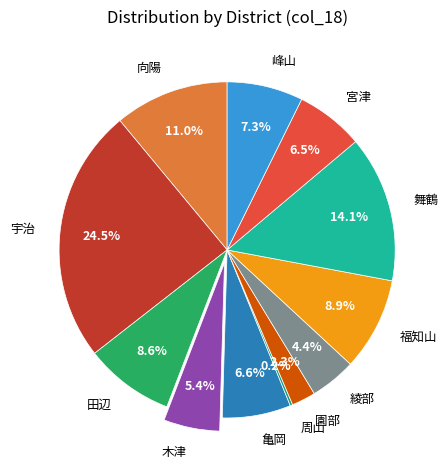

Is there any slice that represents more than half of the pie?

No